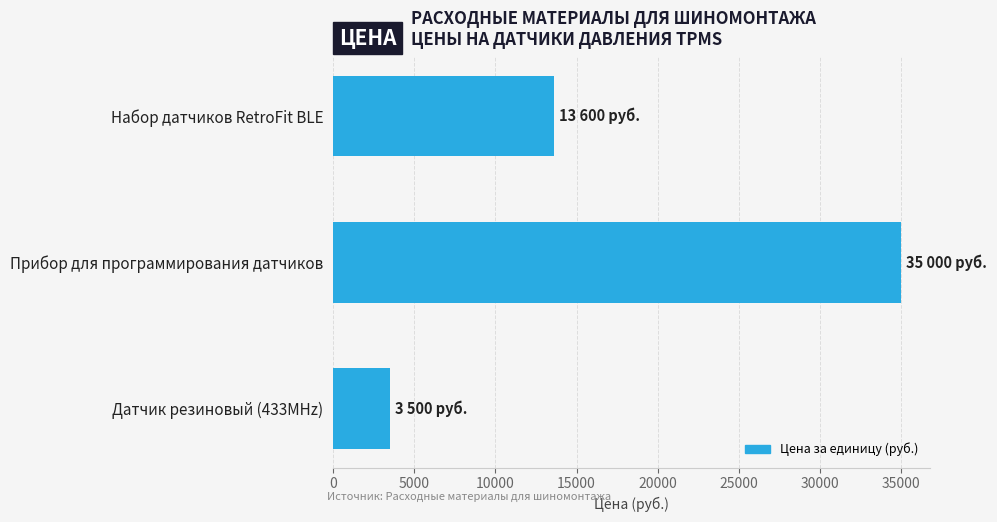

Reading top to bottom, list all the values displayed in this chart.

Набор датчиков RetroFit BLE=13600	Прибор для программирования датчиков=35000	Датчик резиновый (433MHz)=3500